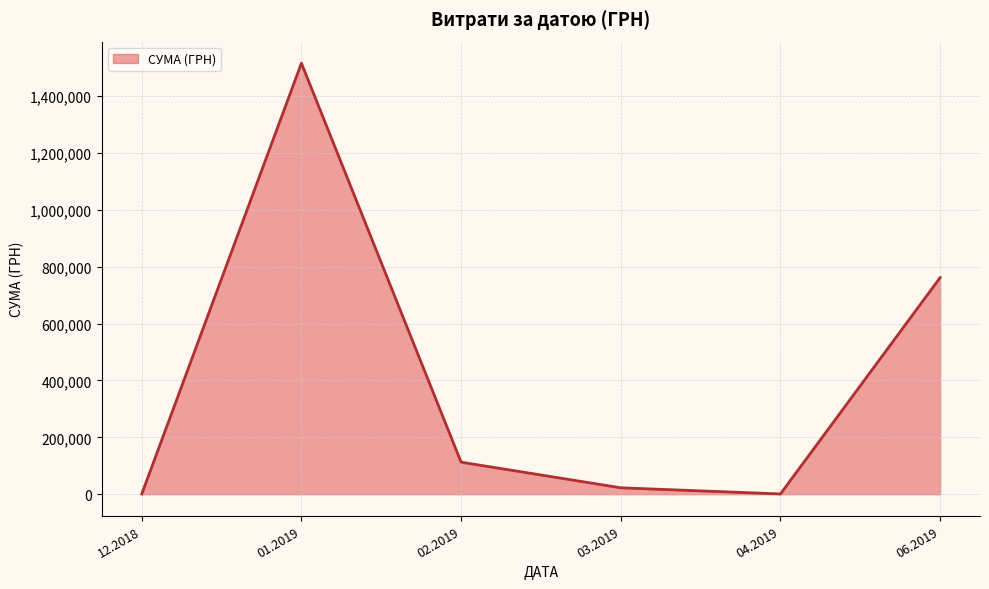

What is the greatest value displayed?

1515902.4